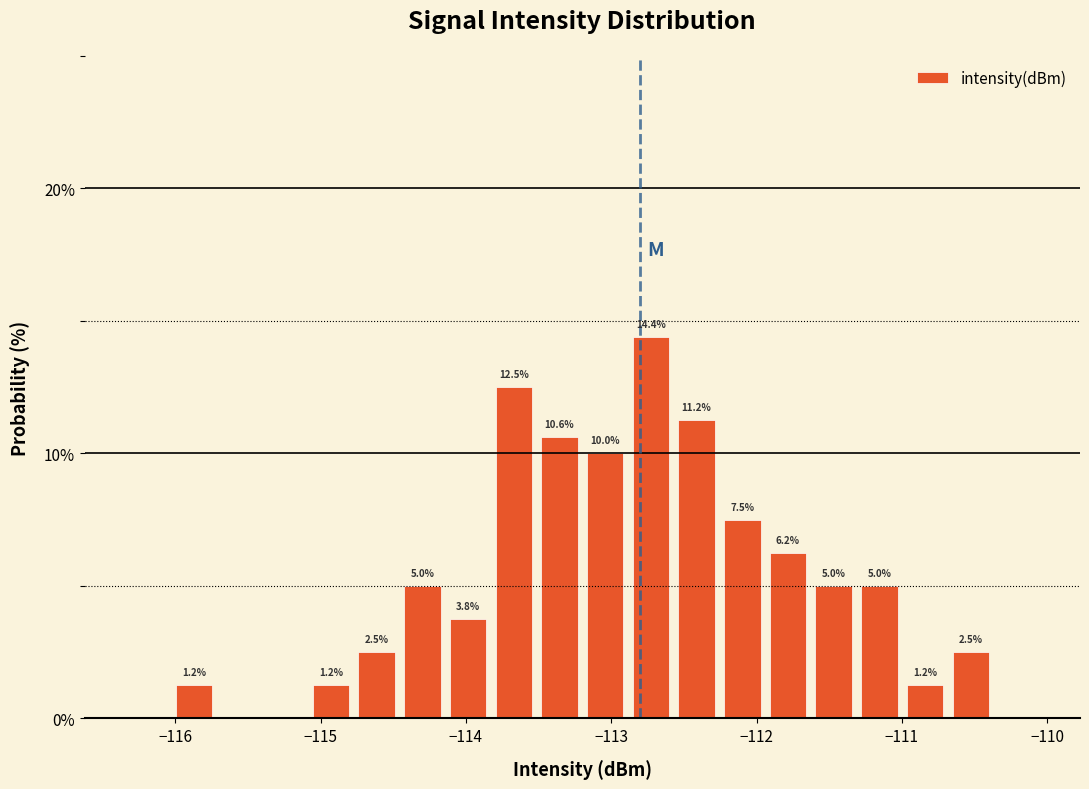

Read against the x-axis, roughly where is the centre of the tallest bar?

-112.7